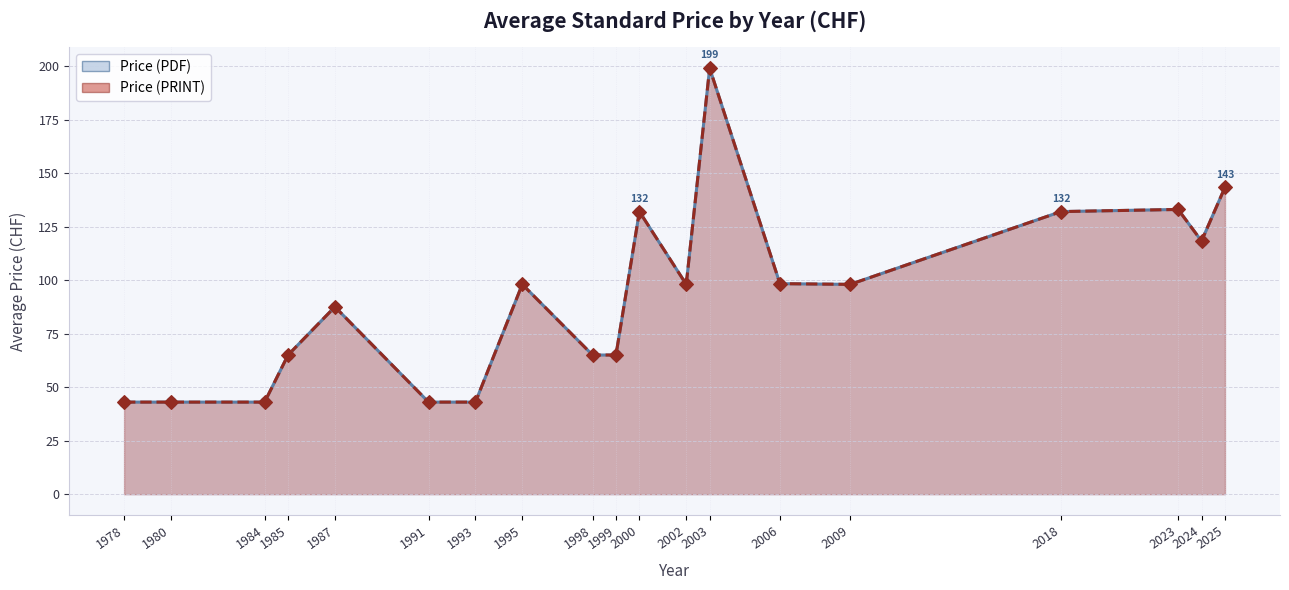

Which series reaches the maximum Y coordinate?

Price (PDF)